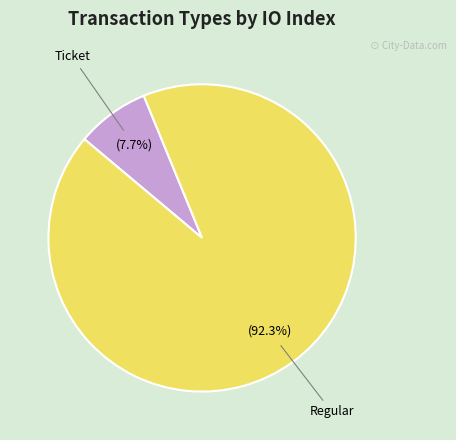

Does Ticket account for over 50% of the chart?

No